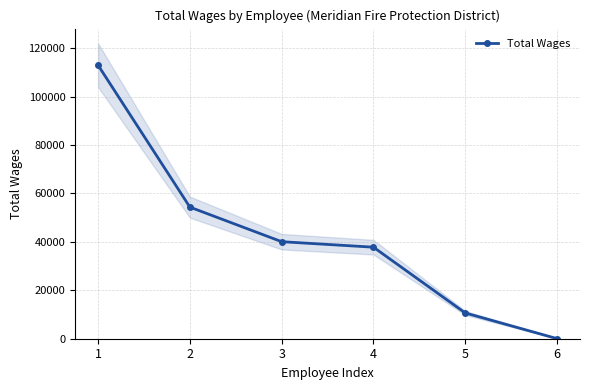

Which label corresponds to the largest value in the chart?

1